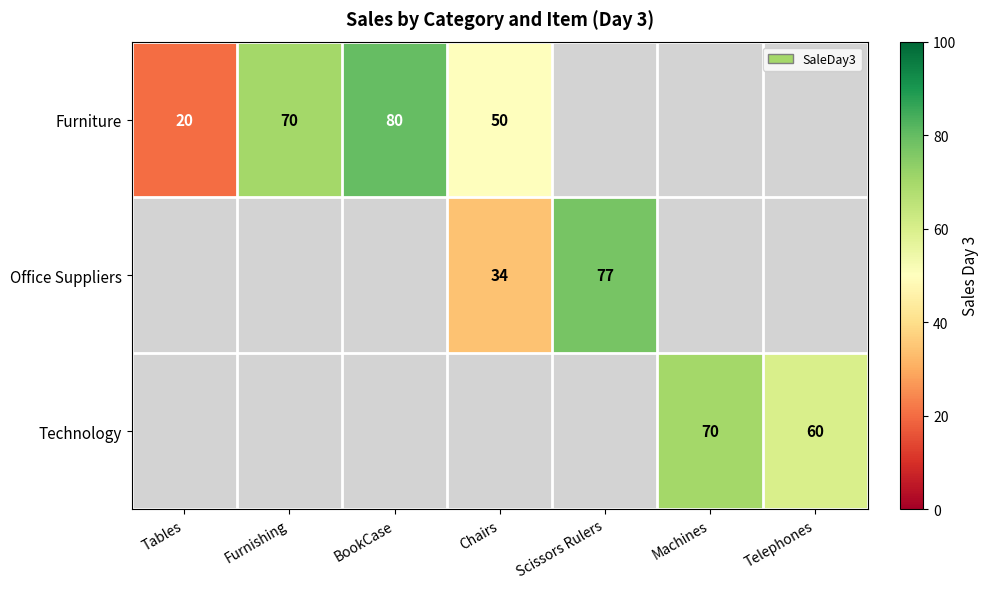

How many categories are shown in the chart?

7